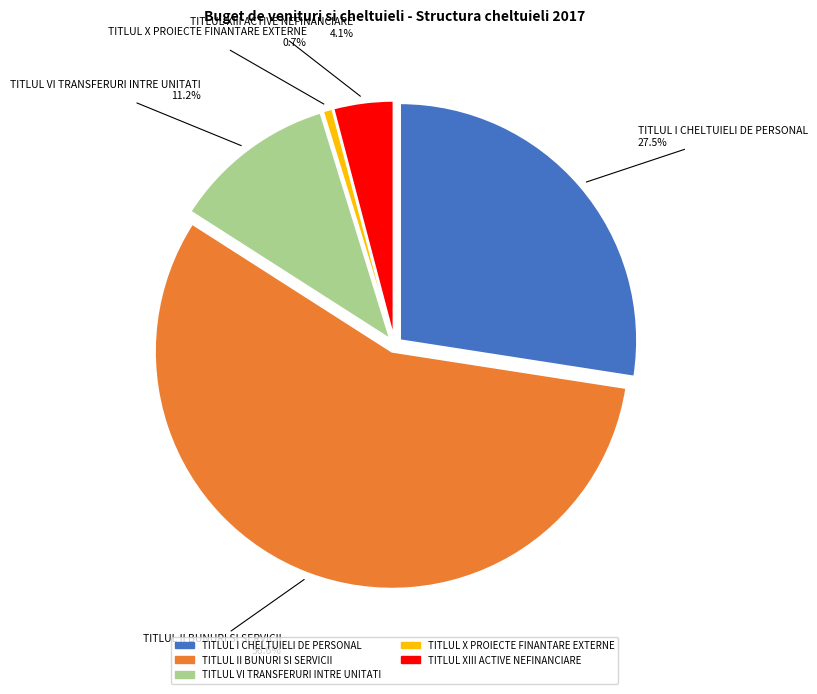

Is the sum of TITLUL VI TRANSFERURI INTRE UNITATI and TITLUL I CHELTUIELI DE PERSONAL greater than half?

No